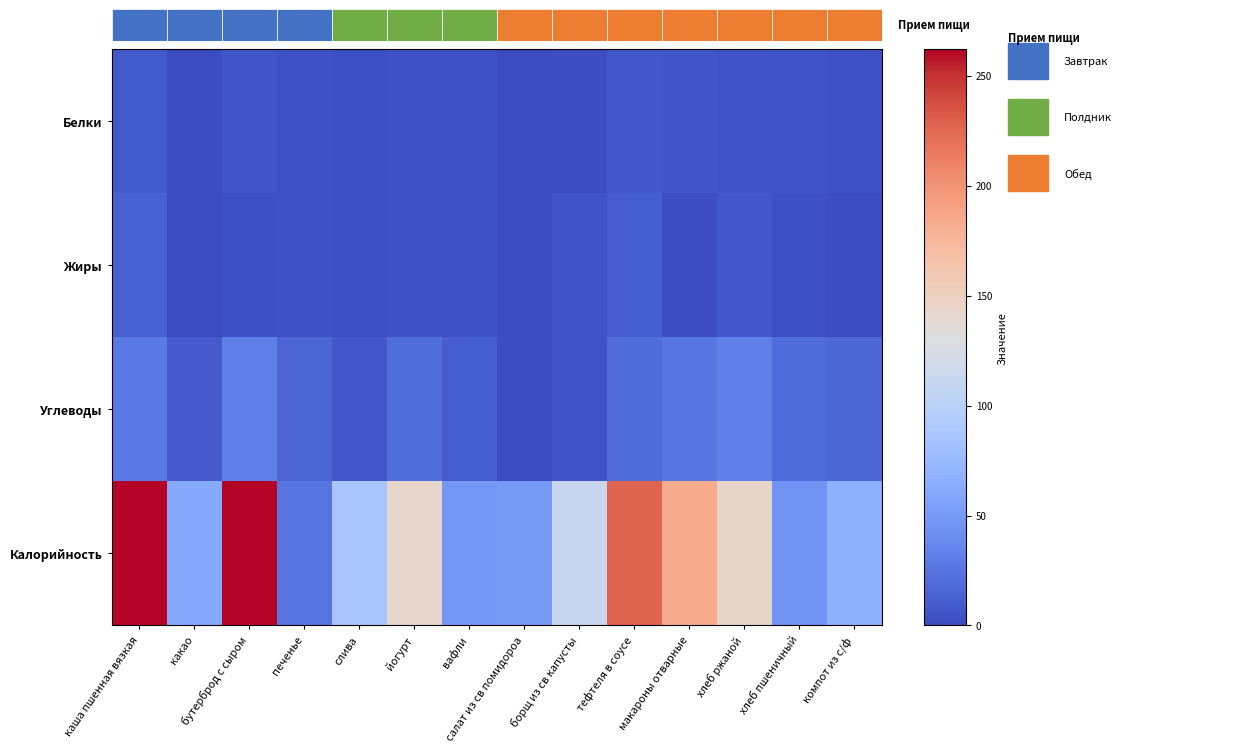

Reading left to right, list all the values displayed in this chart.

Белки: каша пшенная вязкая=8.6	какао=0.1	бутерброд с сыром=6.6	печенье=3.5	слива=2.9	йогурт=3.6	вафли=3.6	салат из св помидороа=0.7	борщ из св капусты=1.6	тефтеля в соусе=7.3	макароны отварные=6.4	хлеб ржаной=5.3	хлеб пшеничный=4.4	компот из с/ф=3.3
Жиры: каша пшенная вязкая=12.5	какао=0.0	бутерброд с сыром=2.9	печенье=3.5	слива=2.6	йогурт=4.0	вафли=3.3	салат из св помидороа=0.4	борщ из св капусты=5.1	тефтеля в соусе=10.4	макароны отварные=1.4	хлеб ржаной=7.7	хлеб пшеничный=2.4	компот из с/ф=1.2
Углеводы: каша пшенная вязкая=28.5	какао=9.6	бутерброд с сыром=32.1	печенье=15.6	слива=7.5	йогурт=19.6	вафли=11.2	салат из св помидороа=1.3	борщ из св капусты=4.4	тефтеля в соусе=18.5	макароны отварные=25.6	хлеб ржаной=32.2	хлеб пшеничный=18.4	компот из с/ф=16.4
Калорийность: каша пшенная вязкая=261.0	какао=61.0	бутерброд с сыром=262.0	печенье=25.3	слива=86.3	йогурт=142.4	вафли=48.2	салат из св помидороа=49.2	борщ из св капусты=112.4	тефтеля в соусе=226.4	макароны отварные=183.3	хлеб ржаной=143.6	хлеб пшеничный=45.3	компот из с/ф=67.3